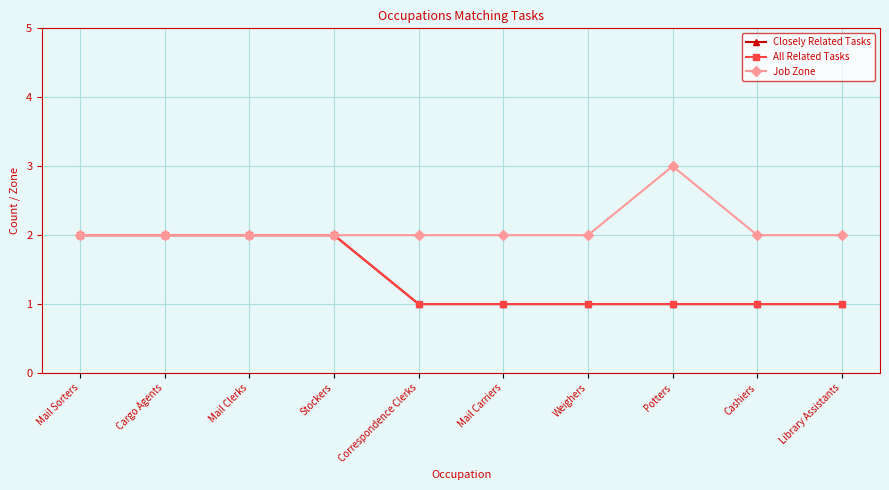

Reading right to left, extract all data points from this chart.

Closely Related Tasks: Library Assistants=1	Cashiers=1	Potters=1	Weighers=1	Mail Carriers=1	Correspondence Clerks=1	Stockers=2	Mail Clerks=2	Cargo Agents=2	Mail Sorters=2
All Related Tasks: Library Assistants=1	Cashiers=1	Potters=1	Weighers=1	Mail Carriers=1	Correspondence Clerks=1	Stockers=2	Mail Clerks=2	Cargo Agents=2	Mail Sorters=2
Job Zone: Library Assistants=2	Cashiers=2	Potters=3	Weighers=2	Mail Carriers=2	Correspondence Clerks=2	Stockers=2	Mail Clerks=2	Cargo Agents=2	Mail Sorters=2